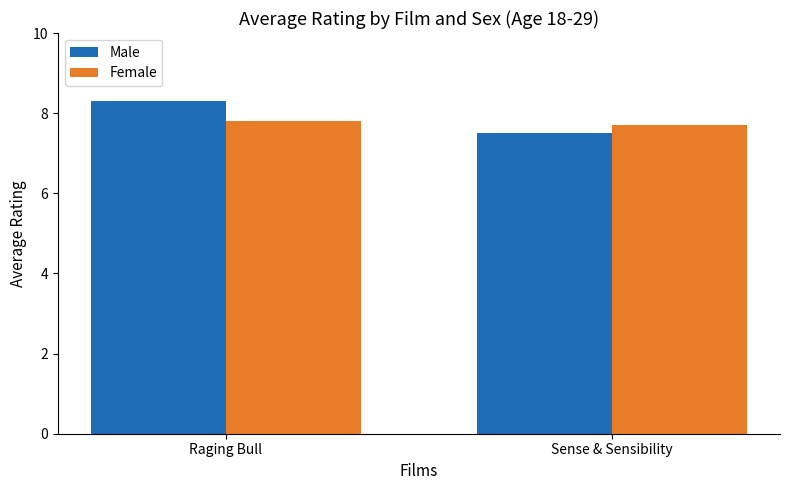

What is the sum of all Male values?

15.8